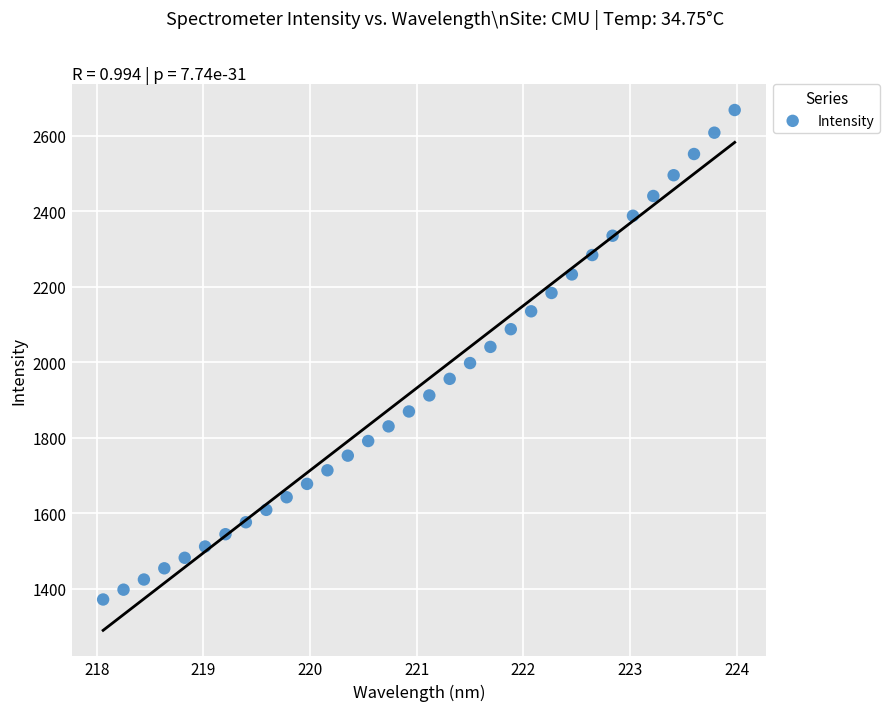

What is the range of Y values (max minus min)?

1297.1